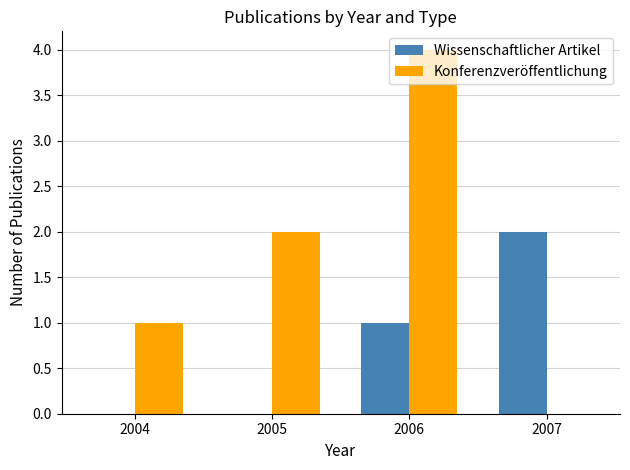

Is the value of Wissenschaftlicher Artikel at 2007 greater than the value of Konferenzveröffentlichung at 2004?

Yes